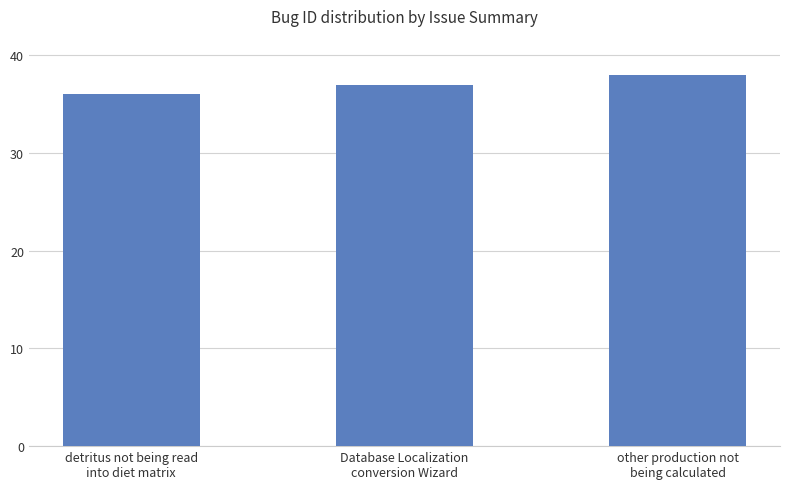

What value does the data have at Database Localization
conversion Wizard?

37